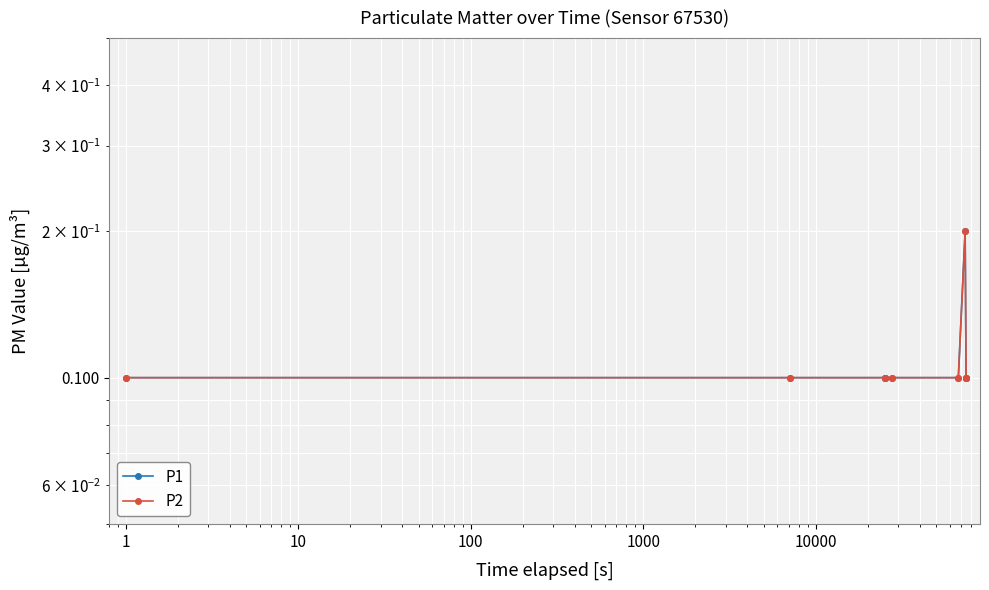

Is it true that P2 equals 0.3 at 10000?

False